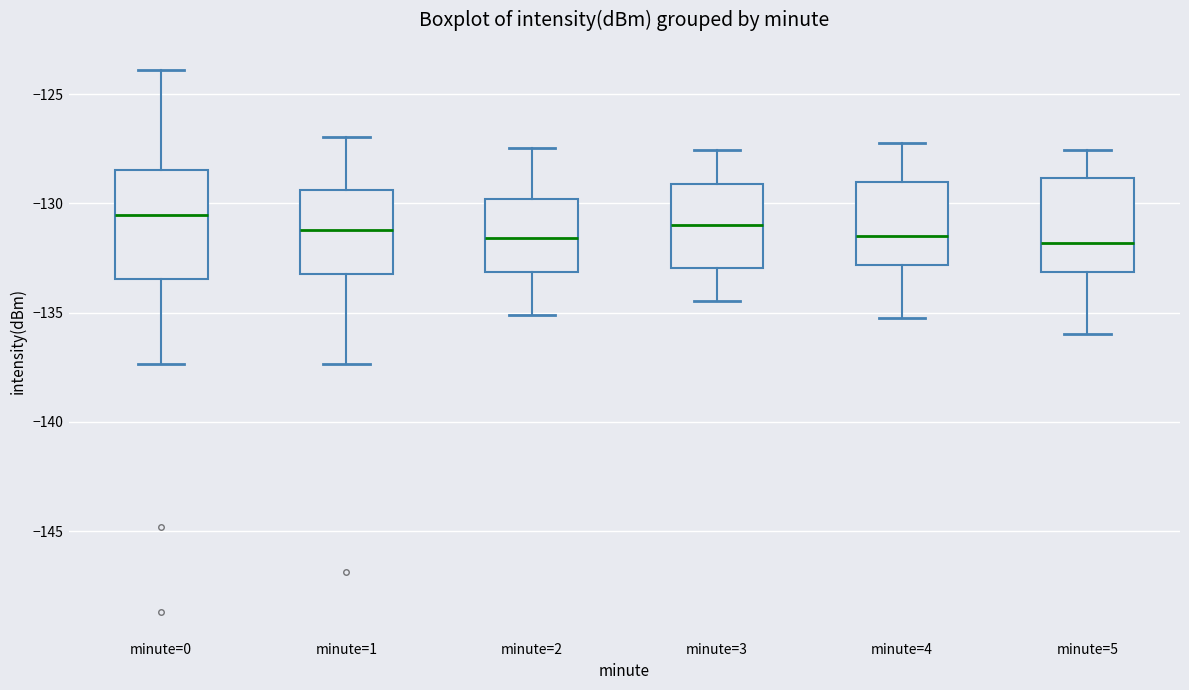

Where is the upper edge of the box for minute=3 on the y-axis? The values are not printed on the chart, so give them approximately, as read against the axis.

-129.0